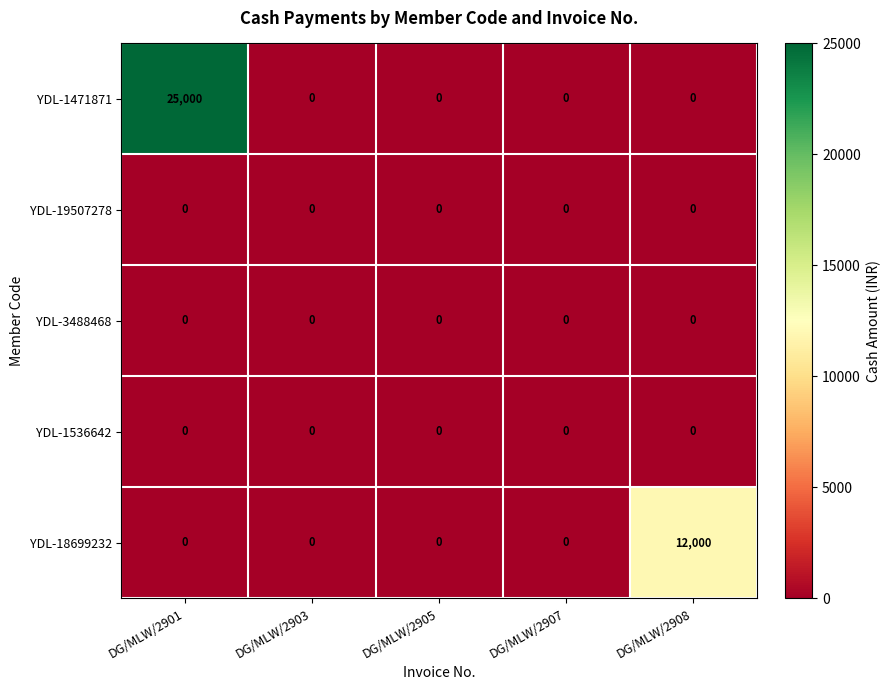

Which series has the largest range (max minus min)?

YDL-1471871